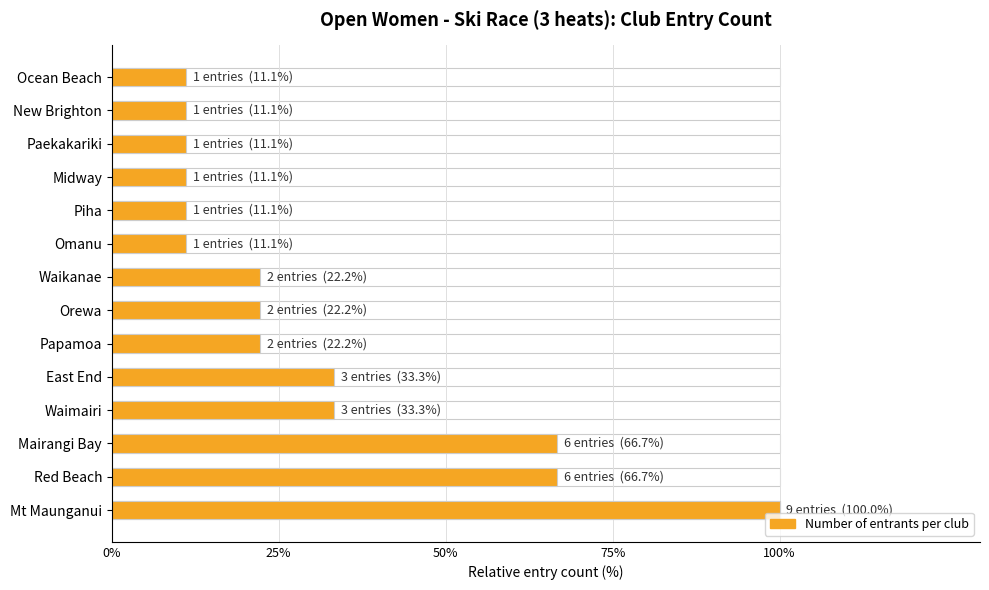

What position from the left is Orewa?

7